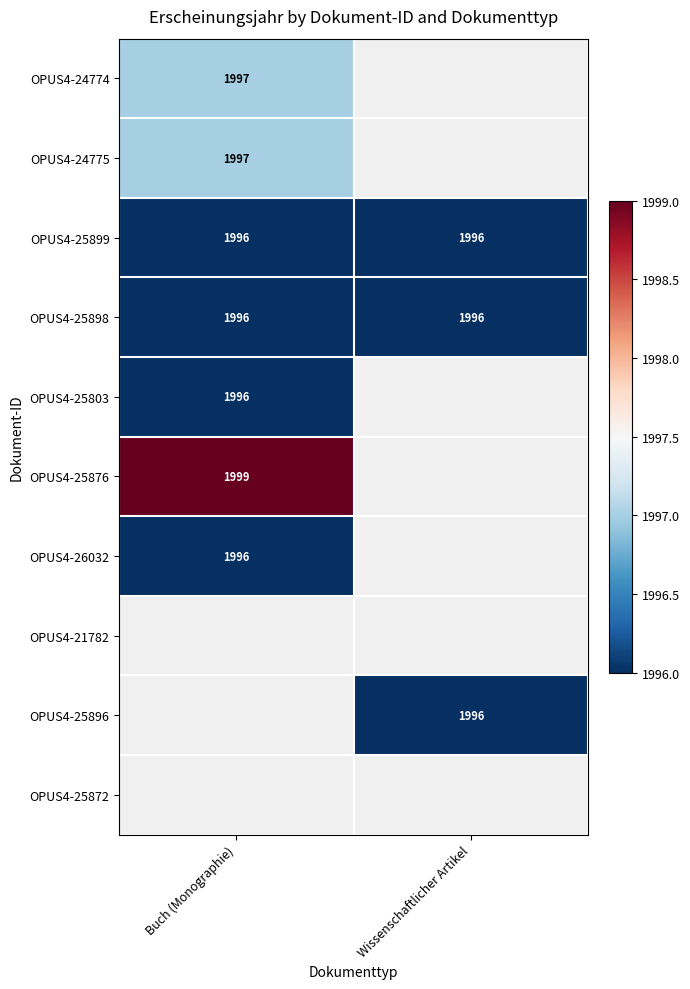

True or false: OPUS4-25876 has a value of 3334 at Buch (Monographie).

False